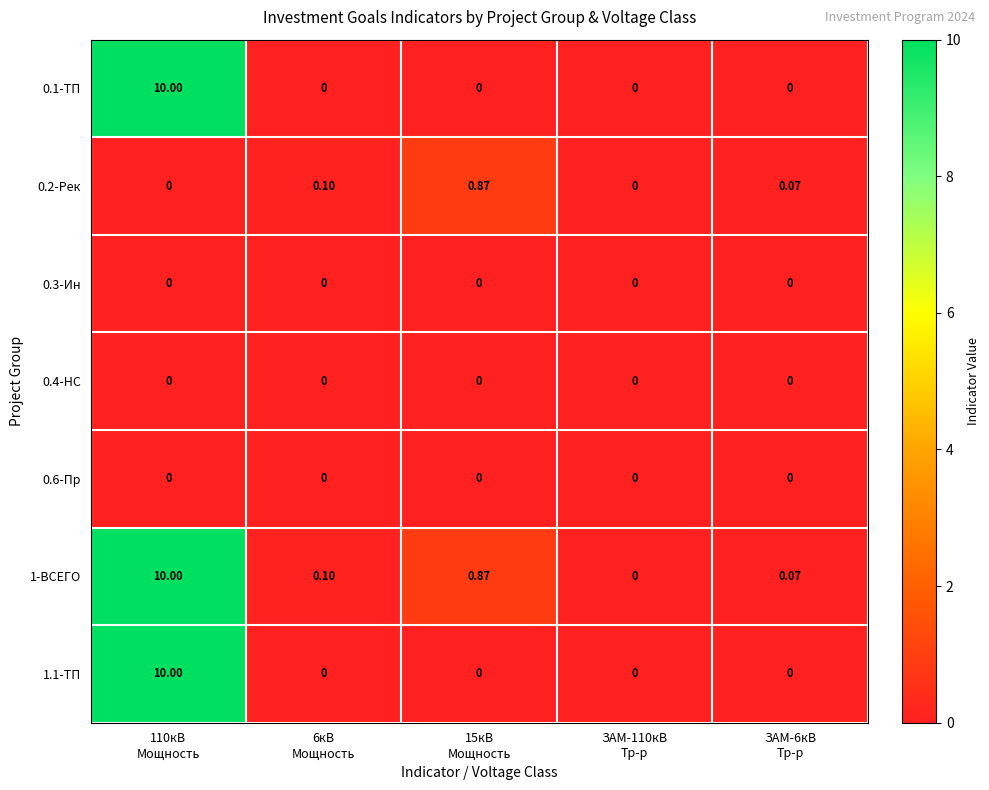

Reading right to left, what are all the values shown in this chart?

0.1-ТП: ЗАМ-6кВ
Тр-р=0.0	ЗАМ-110кВ
Тр-р=0.0	15кВ
Мощность=0.0	6кВ
Мощность=0.0	110кВ
Мощность=10.0
0.2-Рек: ЗАМ-6кВ
Тр-р=0.1	ЗАМ-110кВ
Тр-р=0.0	15кВ
Мощность=0.9	6кВ
Мощность=0.1	110кВ
Мощность=0.0
0.3-Ин: ЗАМ-6кВ
Тр-р=0.0	ЗАМ-110кВ
Тр-р=0.0	15кВ
Мощность=0.0	6кВ
Мощность=0.0	110кВ
Мощность=0.0
0.4-НС: ЗАМ-6кВ
Тр-р=0.0	ЗАМ-110кВ
Тр-р=0.0	15кВ
Мощность=0.0	6кВ
Мощность=0.0	110кВ
Мощность=0.0
0.6-Пр: ЗАМ-6кВ
Тр-р=0.0	ЗАМ-110кВ
Тр-р=0.0	15кВ
Мощность=0.0	6кВ
Мощность=0.0	110кВ
Мощность=0.0
1-ВСЕГО: ЗАМ-6кВ
Тр-р=0.1	ЗАМ-110кВ
Тр-р=0.0	15кВ
Мощность=0.9	6кВ
Мощность=0.1	110кВ
Мощность=10.0
1.1-ТП: ЗАМ-6кВ
Тр-р=0.0	ЗАМ-110кВ
Тр-р=0.0	15кВ
Мощность=0.0	6кВ
Мощность=0.0	110кВ
Мощность=10.0